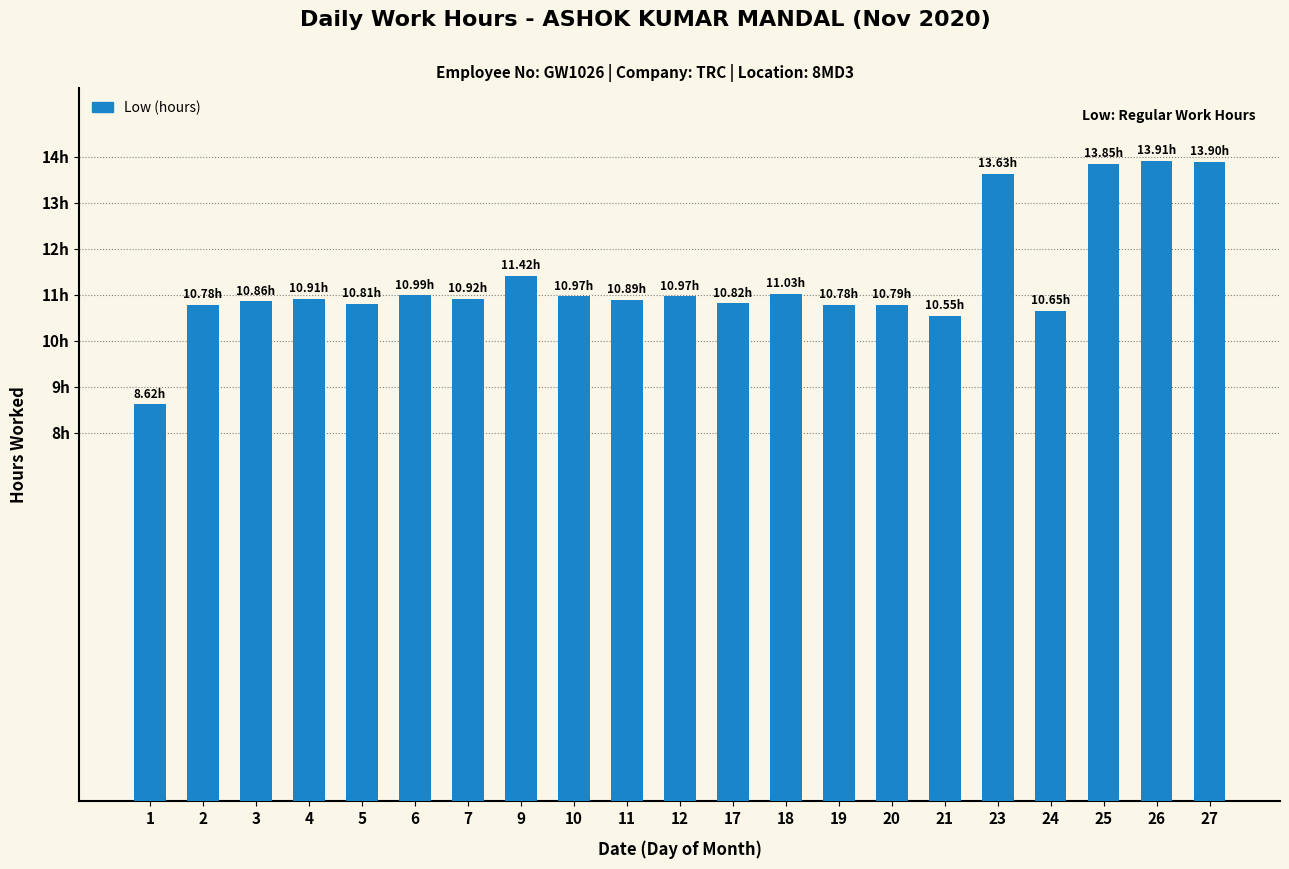

At which category does the chart reach its minimum across all series?

1